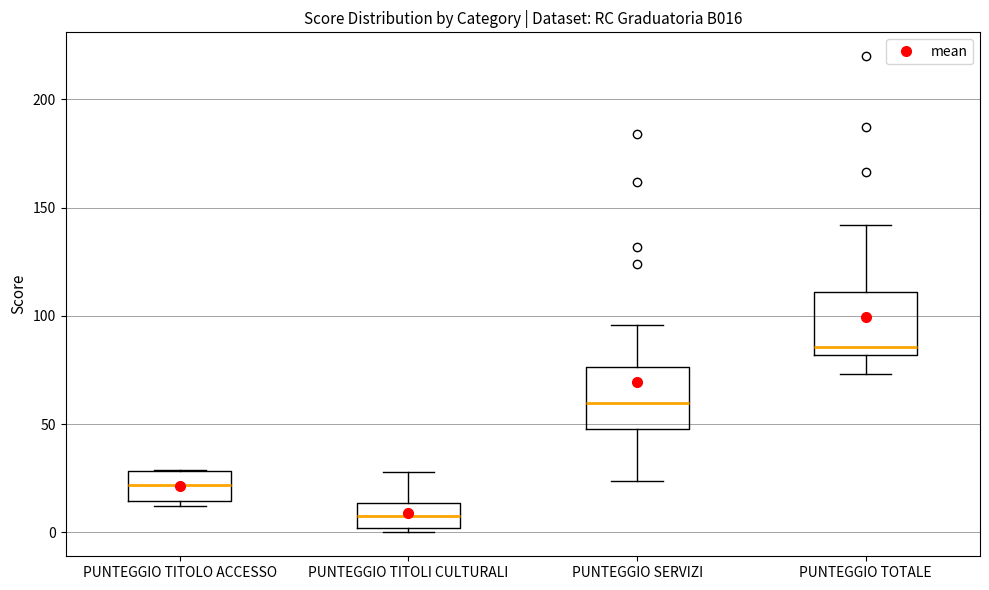

Reading left to right, read every box against the y-axis: the position of its median line, the range the box covers, and the ends of its whiskers. The values are not printed on the chart, so give them approximately, as read against the axis.

PUNTEGGIO TITOLO ACCESSO: median 20, box 15 to 30, whiskers 10 to 30
PUNTEGGIO TITOLI CULTURALI: median 10, box 0 to 15, whiskers 0 (just below the box's lower edge) to 30
PUNTEGGIO SERVIZI: median 60, box 50 to 75, whiskers 25 to 95
PUNTEGGIO TOTALE: median 85, box 80 to 110, whiskers 75 to 140